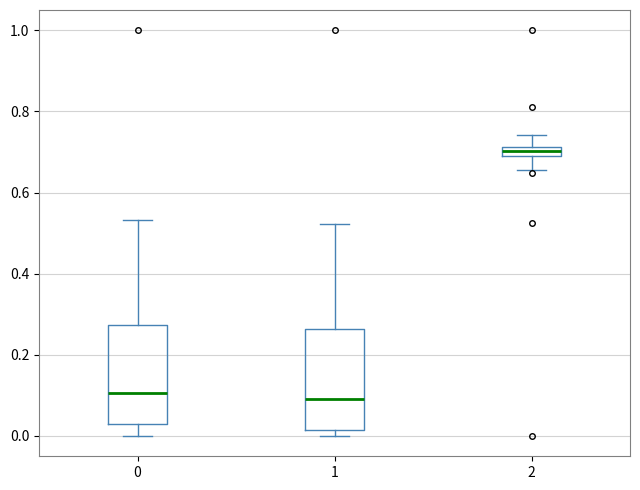

Where does the upper whisker of the box at x = 1 end on the y-axis? The values are not printed on the chart, so give them approximately, as read against the axis.

0.52